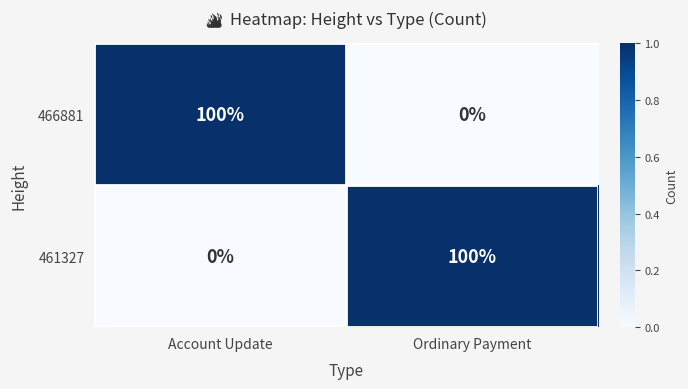

What is the maximum value shown in the chart?

100